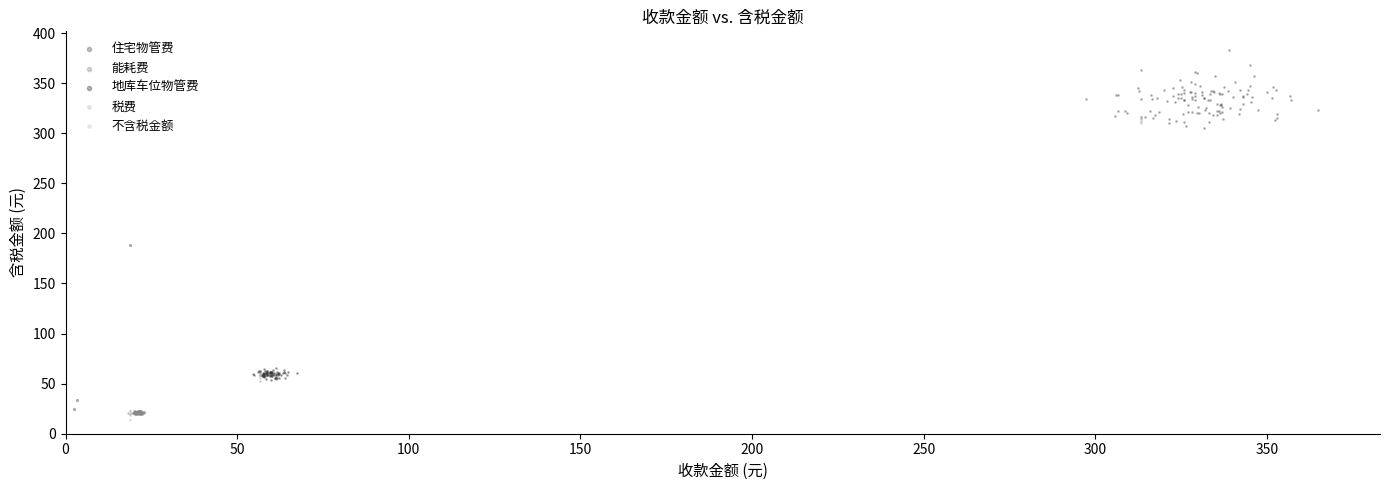

What are all the series names shown in the legend?

住宅物管费, 能耗费, 地库车位物管费, 税费, 不含税金额